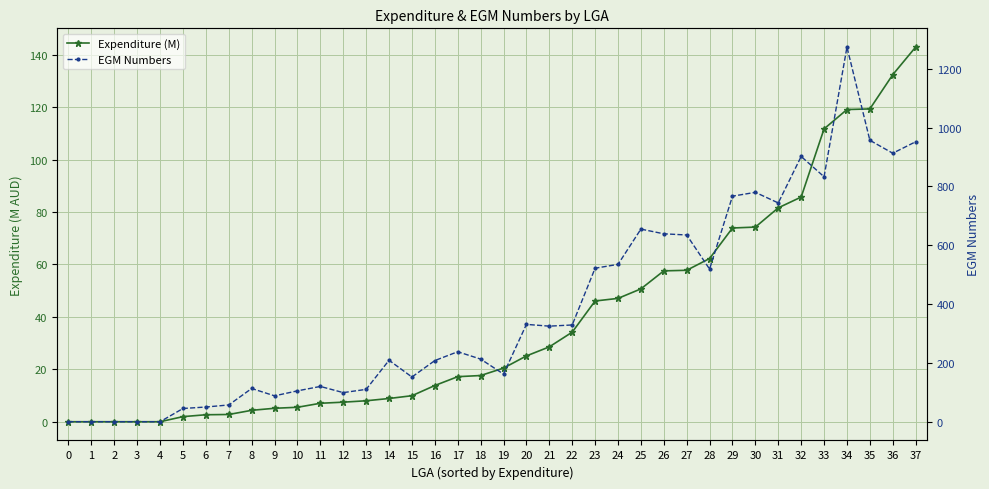

True or false: EGM Numbers and Expenditure (M) intersect in this chart.

False